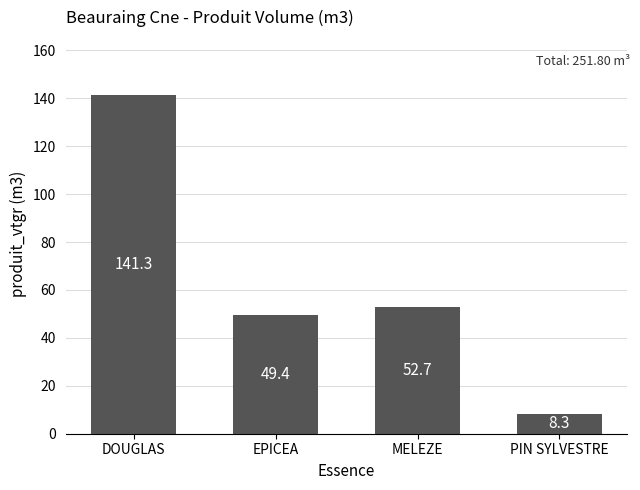

What is the label of the 2nd bar from the right?

MELEZE